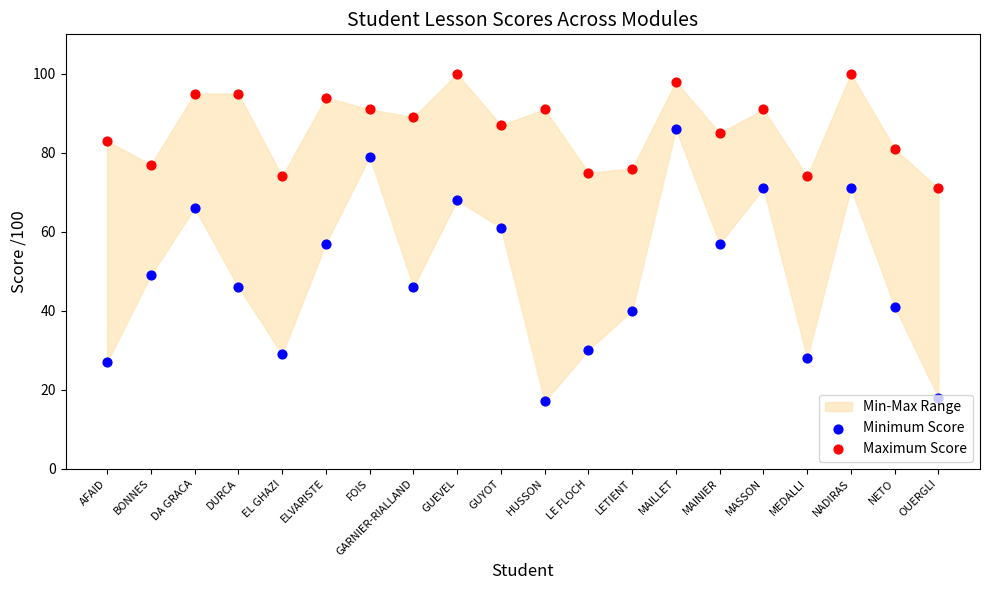

Which series contains the highest Y value?

Maximum Score